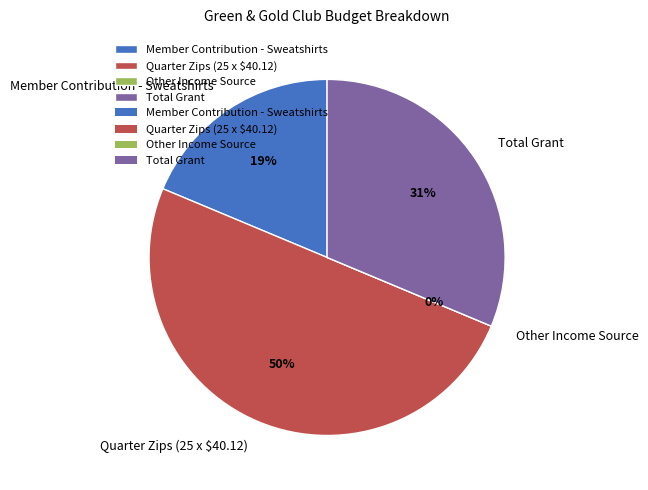

Rank the categories by value from lowest to highest.

Other Income Source, Member Contribution - Sweatshirts, Total Grant, Quarter Zips (25 x $40.12)